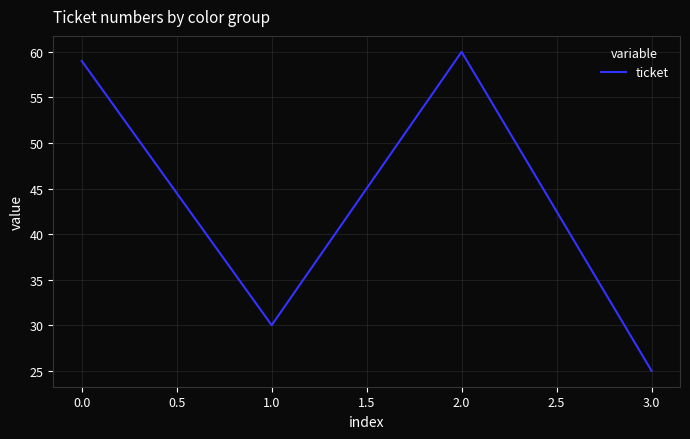

What position from the right is 0.0?

4